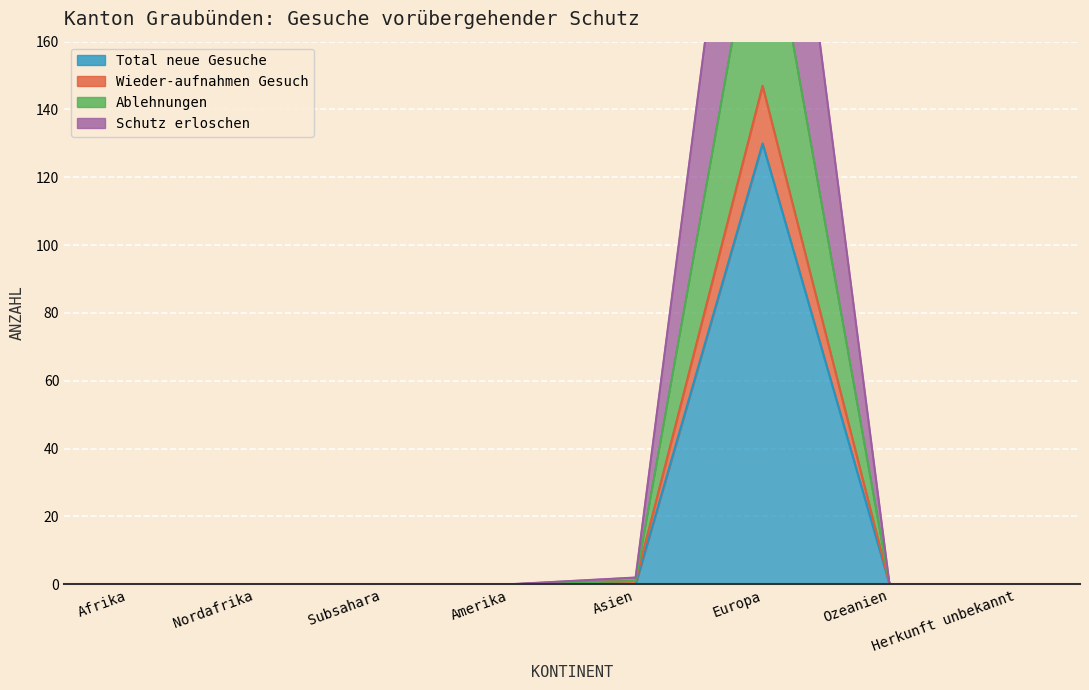

True or false: Wieder-aufnahmen Gesuch and Total neue Gesuche intersect in this chart.

False